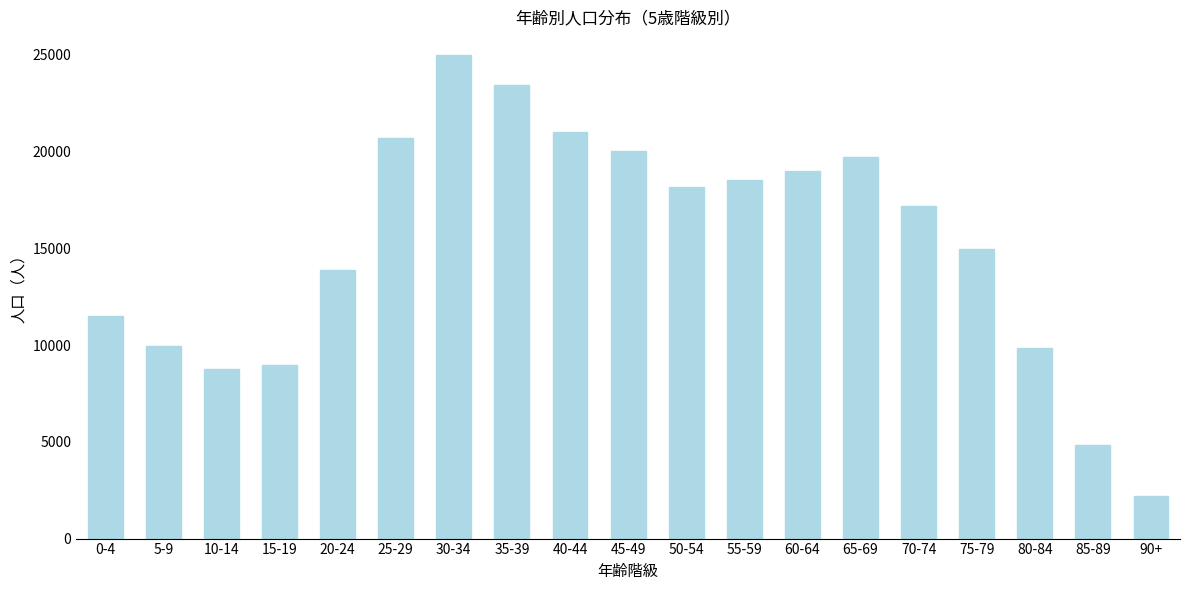

What is the ratio of the value at 5-9 to the value at 80-84?

1.0